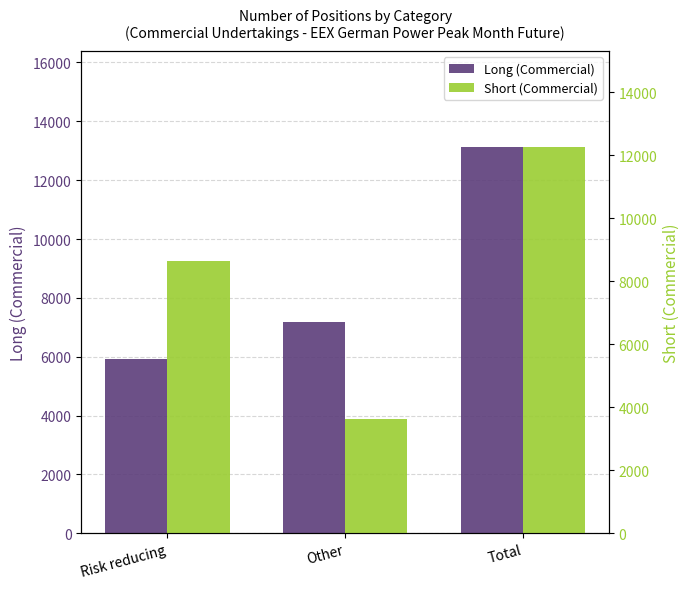

At how many categories does at least one series exceed 7607?

2